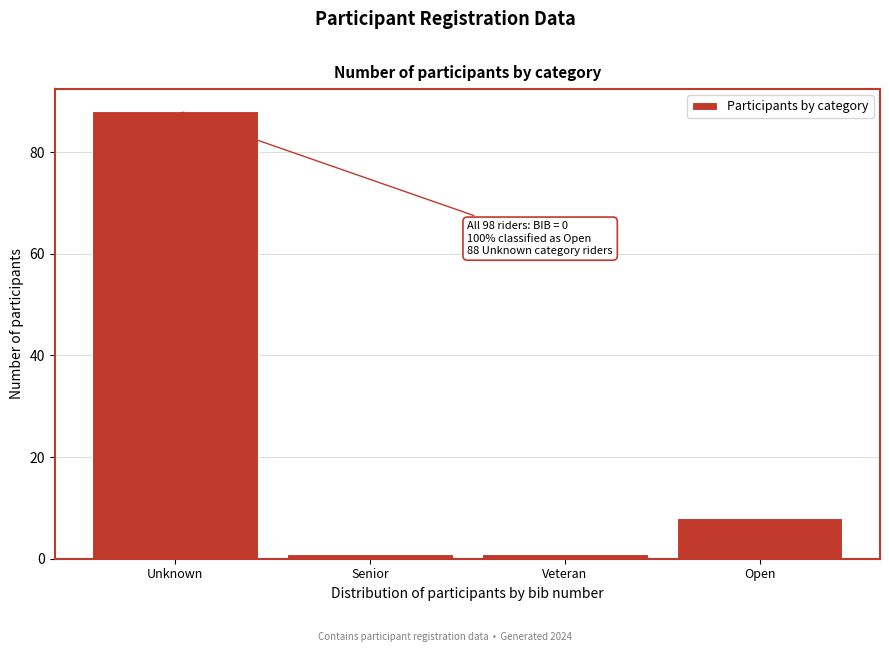

Reading left to right, extract all data points from this chart.

Unknown=88	Senior=1	Veteran=1	Open=8